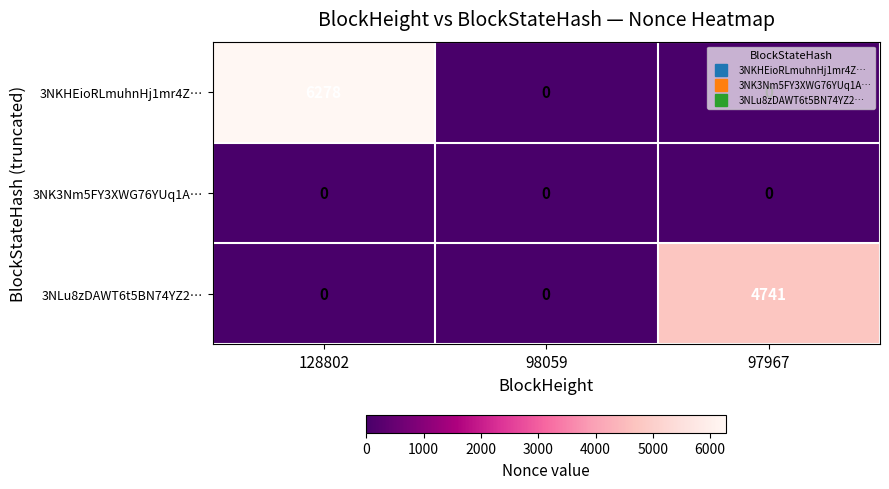

List the series in order of their overall mean, highest first.

3NKHEioRLmuhnHj1mr4Z…, 3NLu8zDAWT6t5BN74YZ2…, 3NK3Nm5FY3XWG76YUq1A…